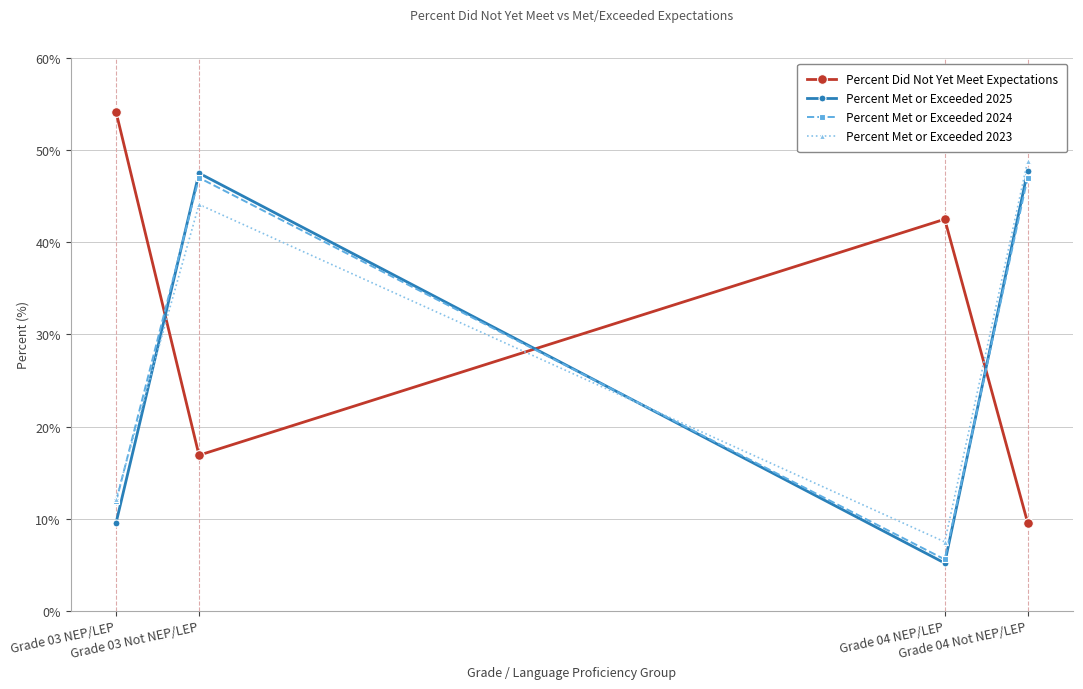

What is the value of the Percent Met or Exceeded 2025 point at the 3rd from the left?

5.2